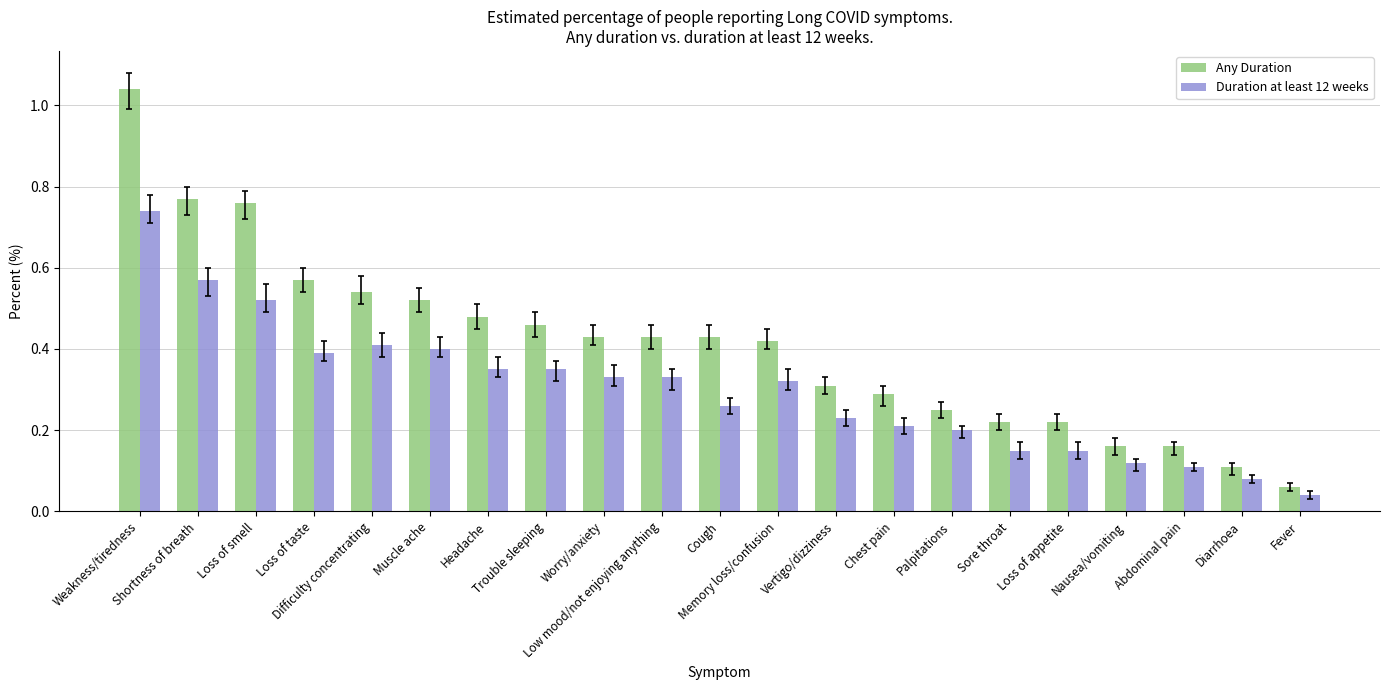

What position from the left is Chest pain?

14